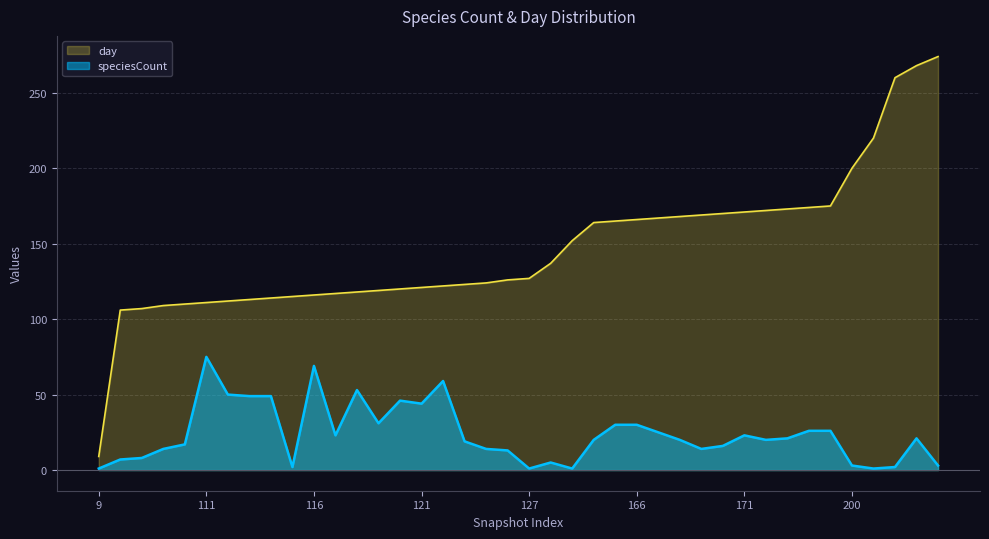

What is the value of the day point at the 9th from the left?

114